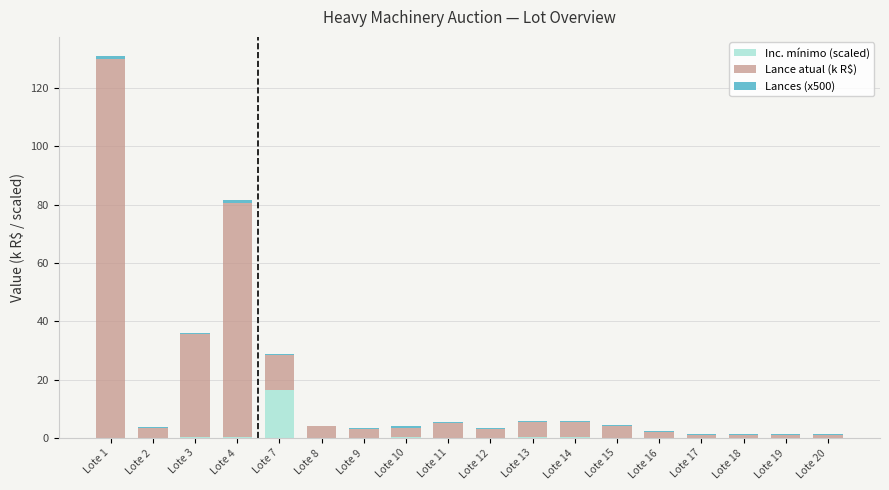

The Inc. mínimo (scaled) series shows -10.7 at Lote 17. True or false?

False